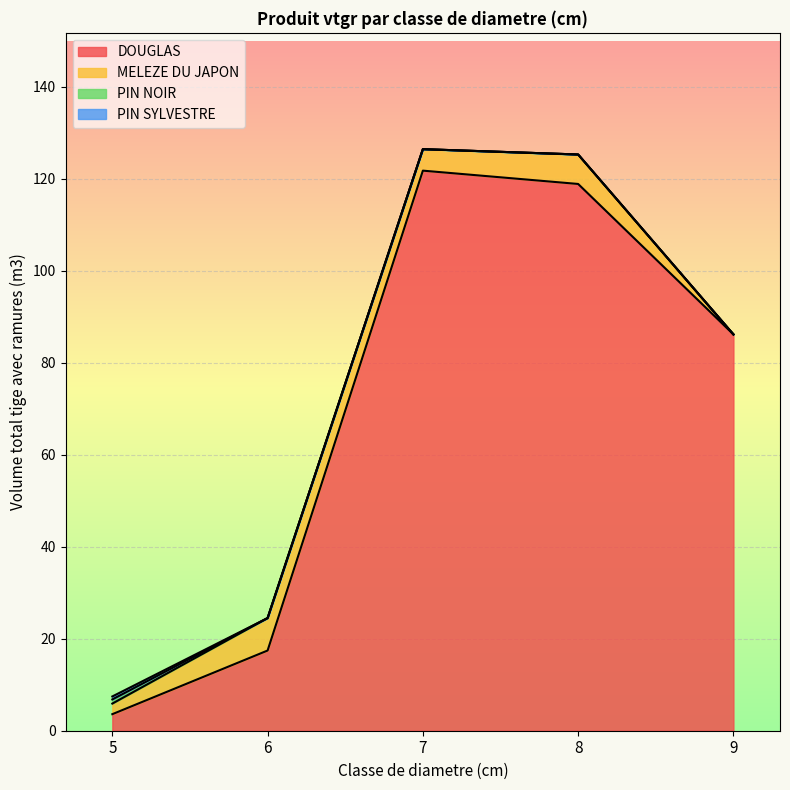

True or false: DOUGLAS and PIN SYLVESTRE intersect in this chart.

False